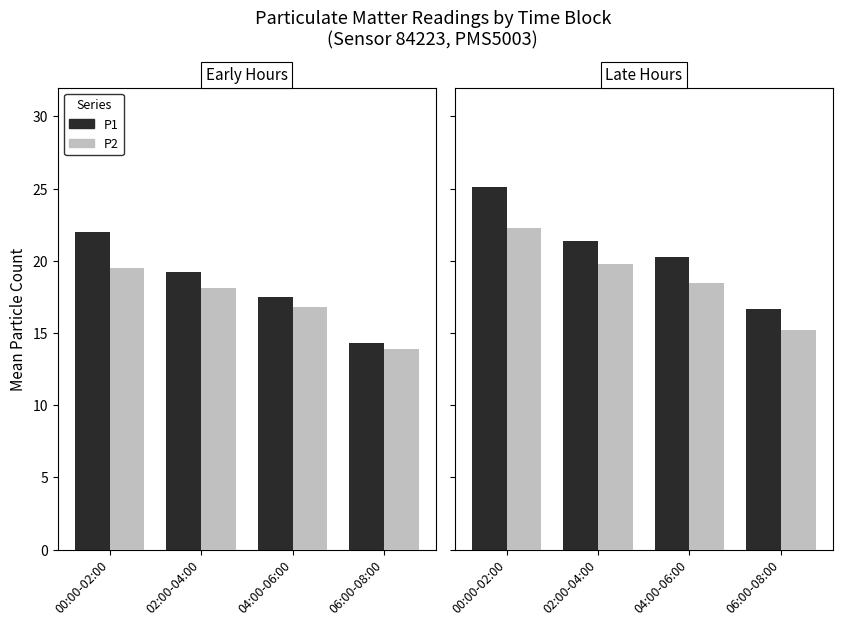

Between 06:00-08:00 and 00:00-02:00, which is larger?

00:00-02:00